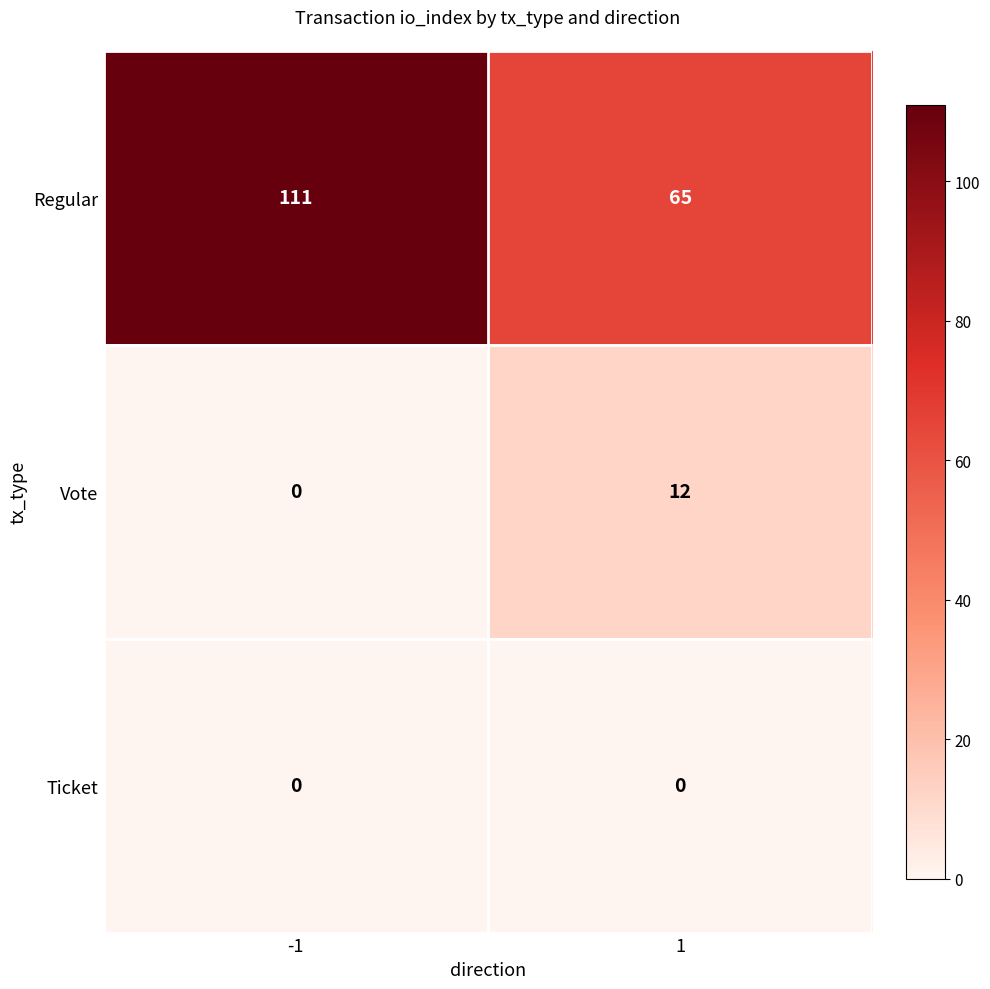

What is the sum of all Regular values?

176